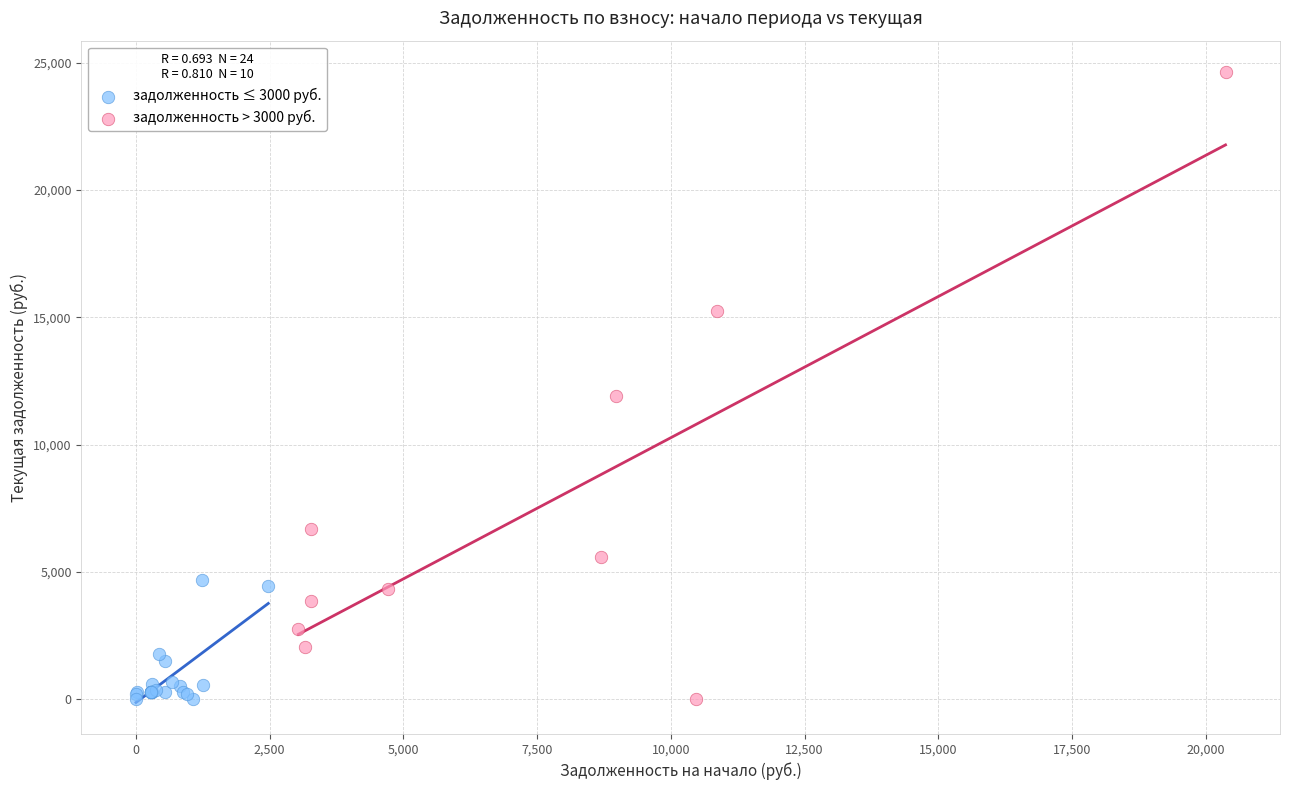

Which series reaches the maximum Y coordinate?

задолженность > 3000 руб.